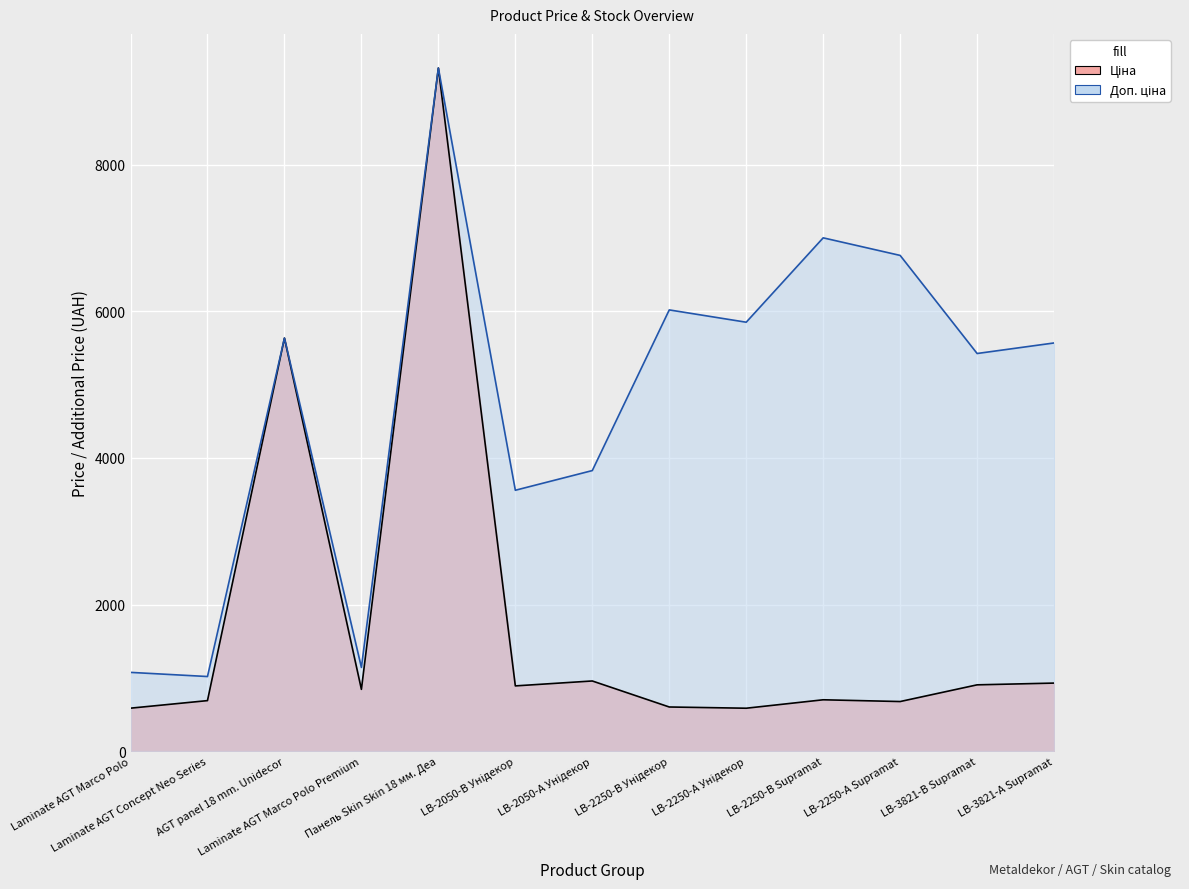

Between LB-2250-В Supramat and LB-2050-В Унідекор, which is larger?

LB-2050-В Унідекор